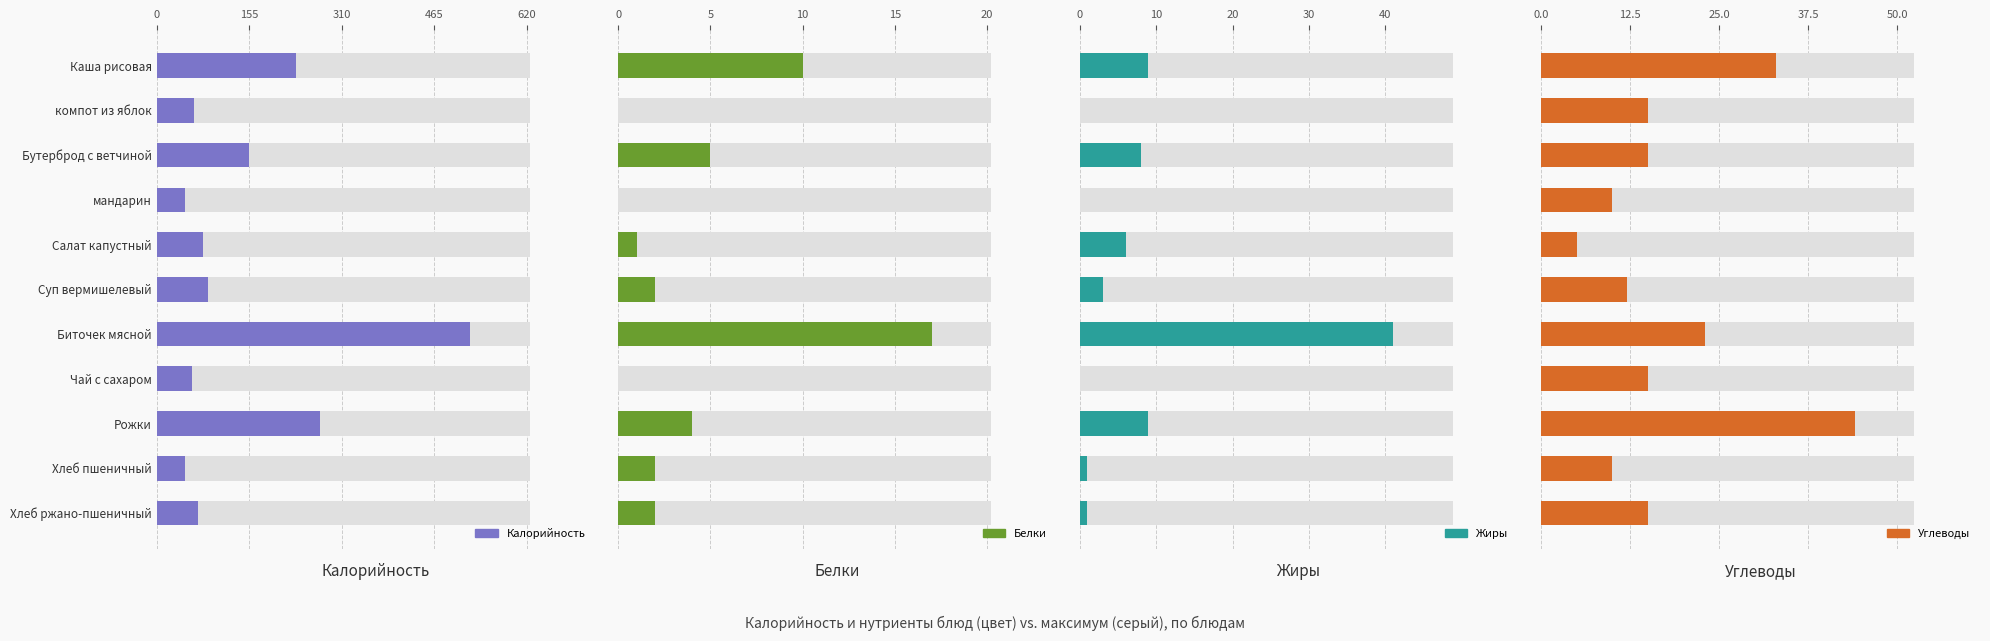

The Белки series shows 17 at Биточек мясной. True or false?

True